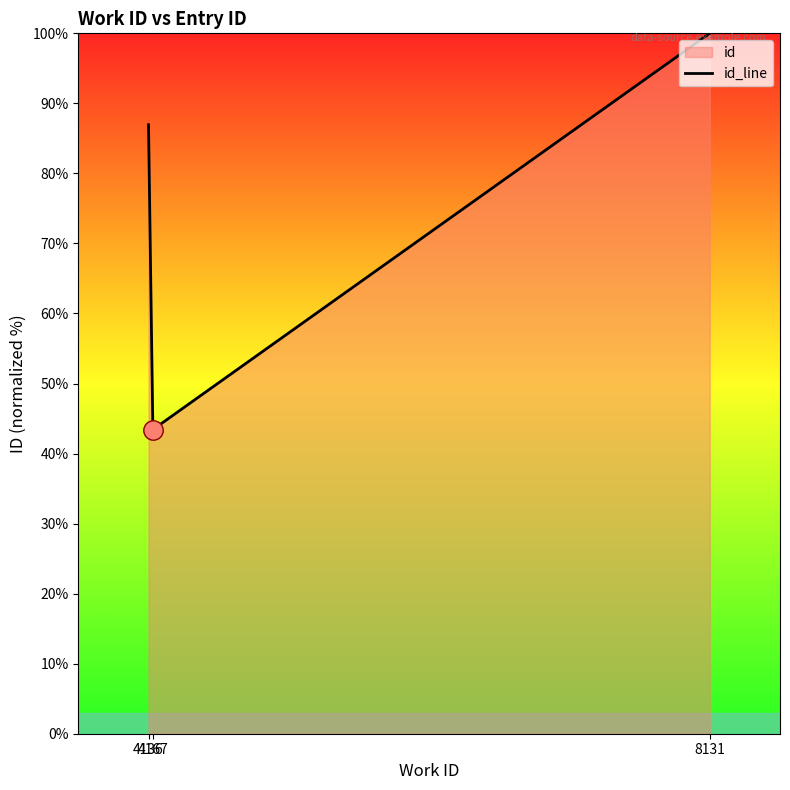

At which category does the chart reach its peak across all series?

8131